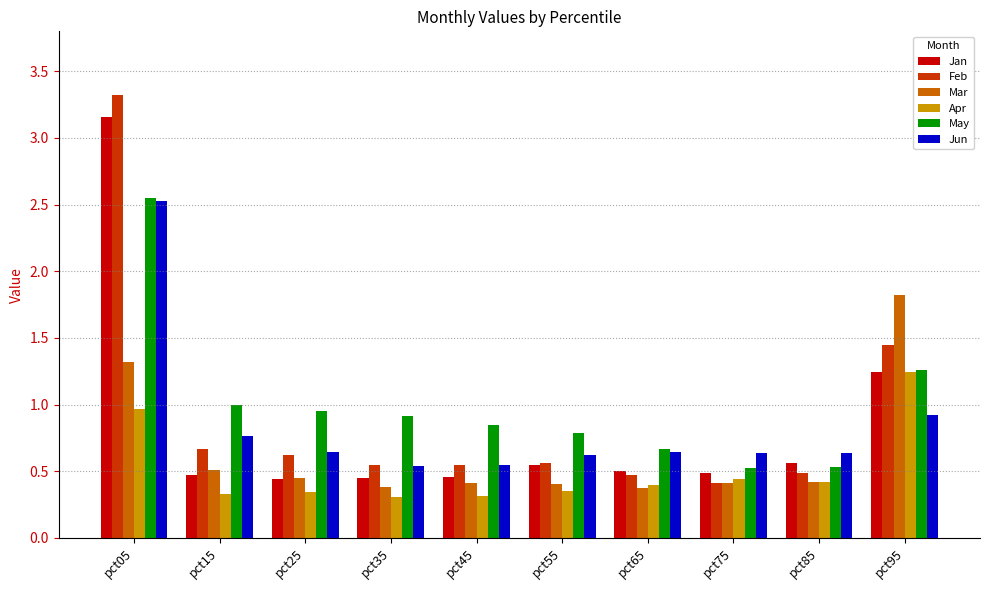

What is the maximum value for Feb?

3.3